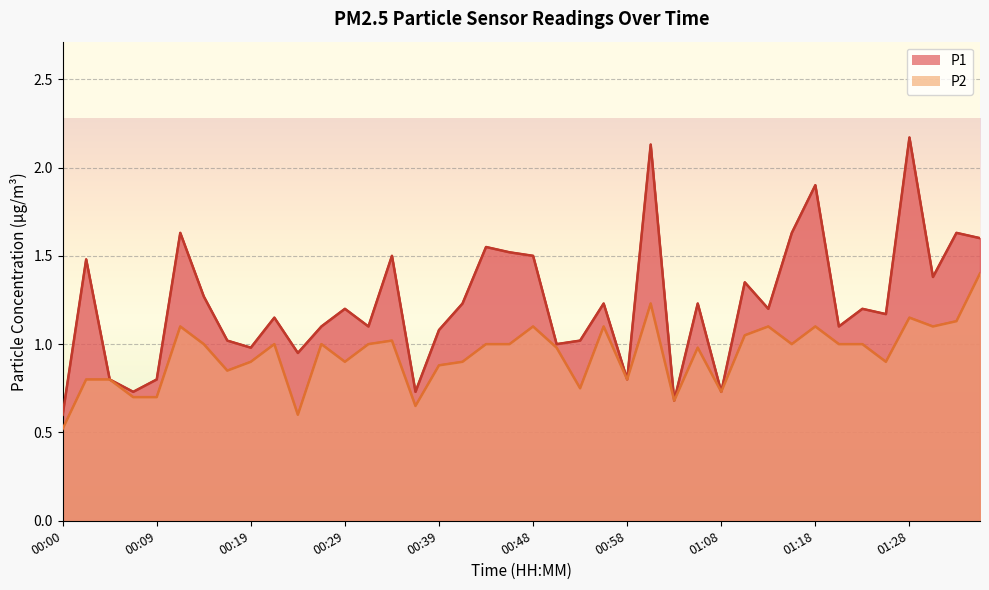

Which category has the lowest value in the P1 series?

00:00